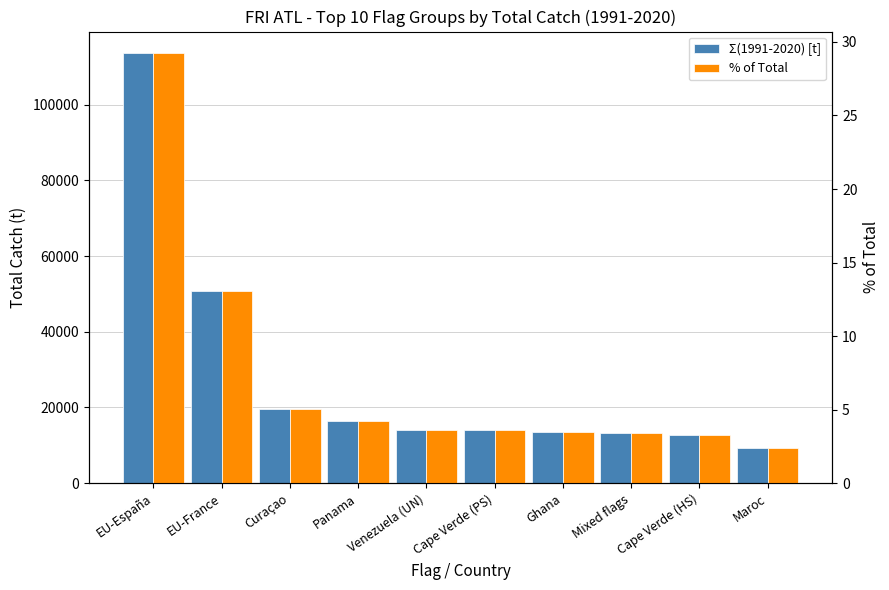

List the labels in order of % of Total value, largest first.

EU-España, EU-France, Curaçao, Panama, Venezuela (UN), Cape Verde (PS), Ghana, Mixed flags, Cape Verde (HS), Maroc